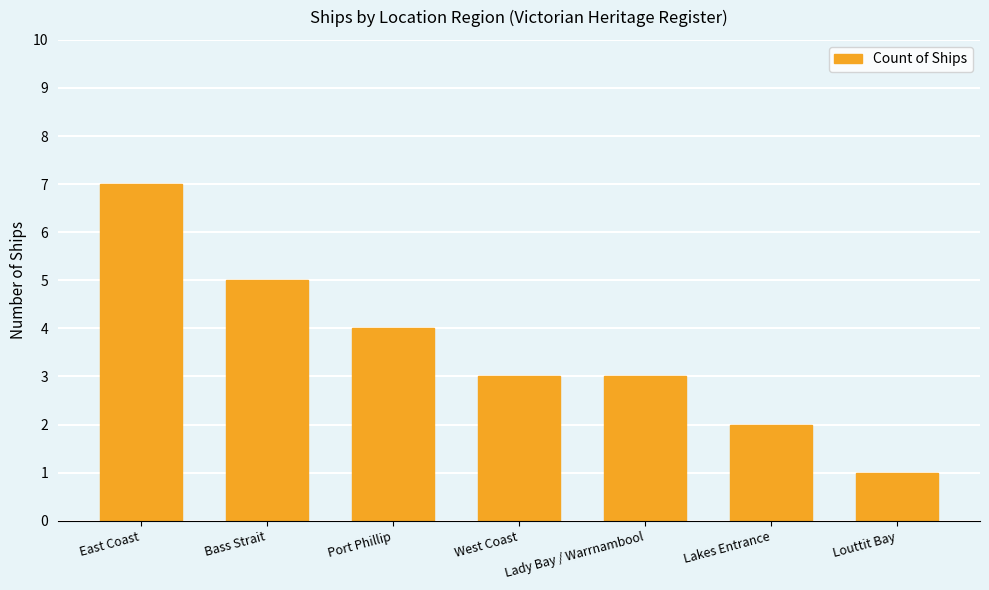

Count the number of categories in the chart.

7